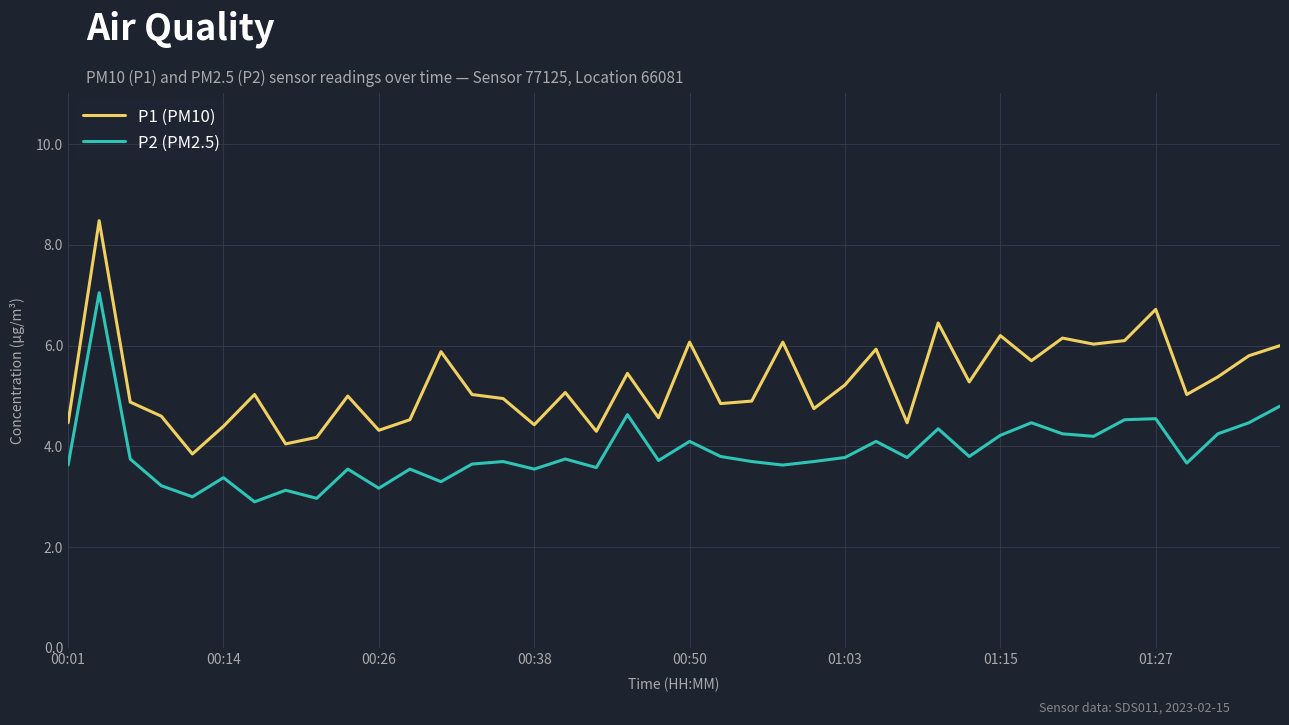

Does the chart have visible grid lines?

Yes